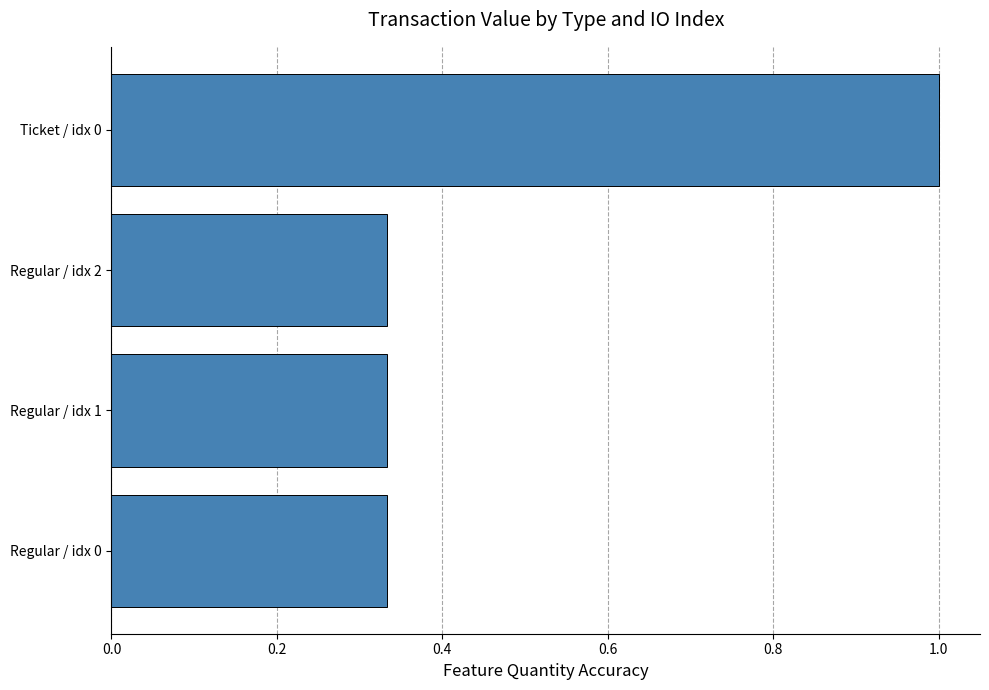

What is the greatest value displayed?

1.0